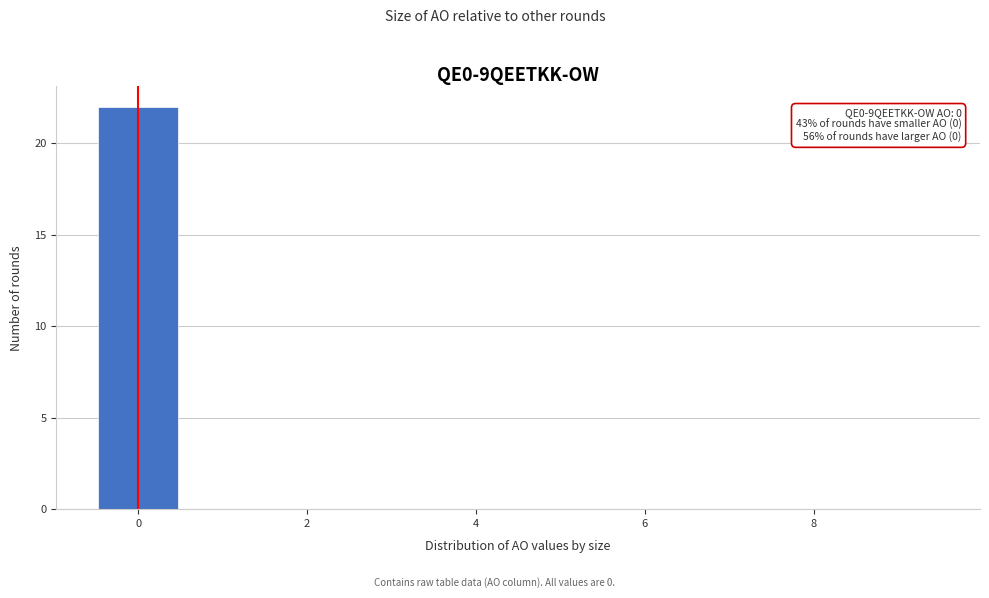

Which range on the x-axis has the tallest bar?

-0.5 to 0.5